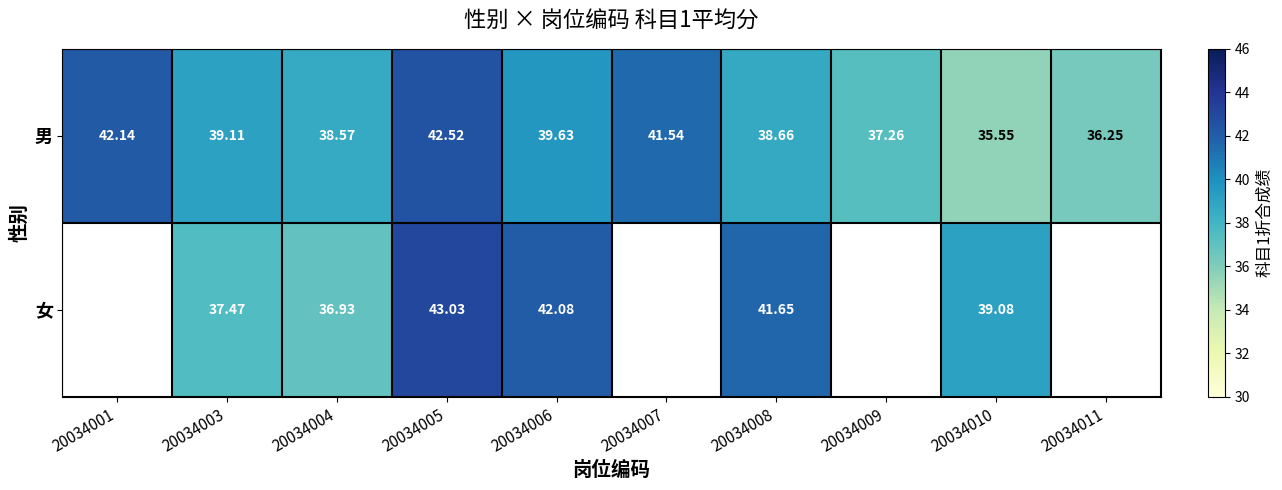

The 男 series shows 36.2 at 20034011. True or false?

True